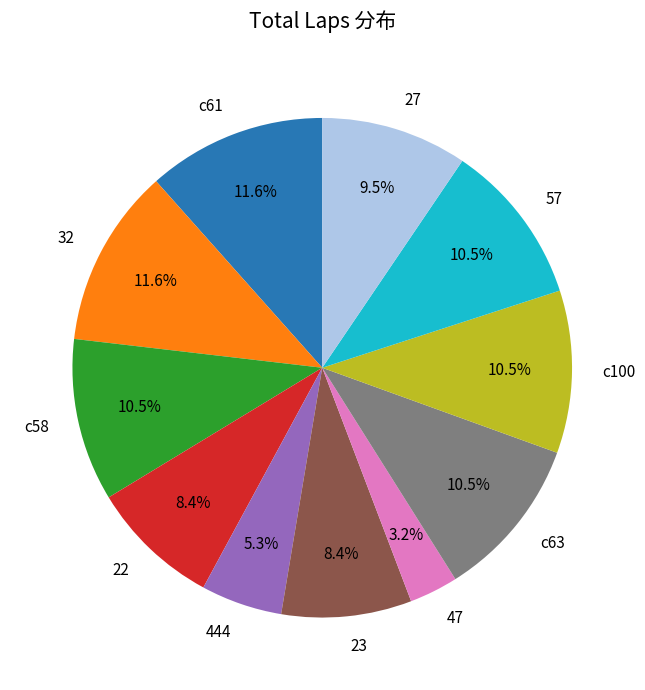

Between 444 and 27, which is larger?

27